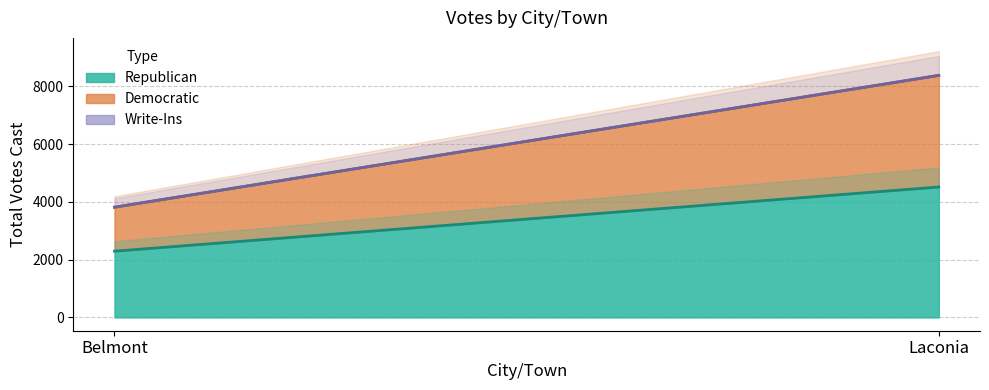

List the series in order of their peak value, highest first.

Republican, Democratic, Write-Ins